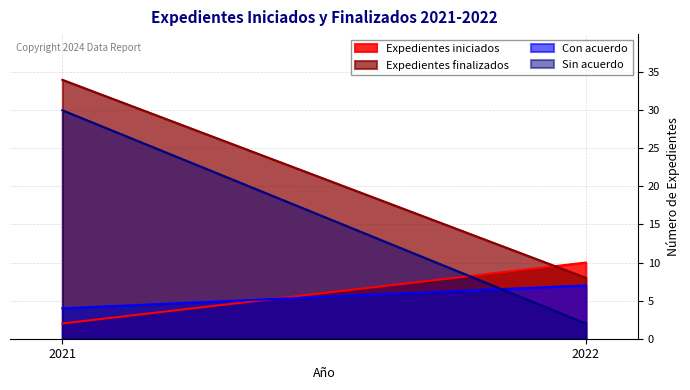

What is the highest value of the Sin acuerdo series?

30